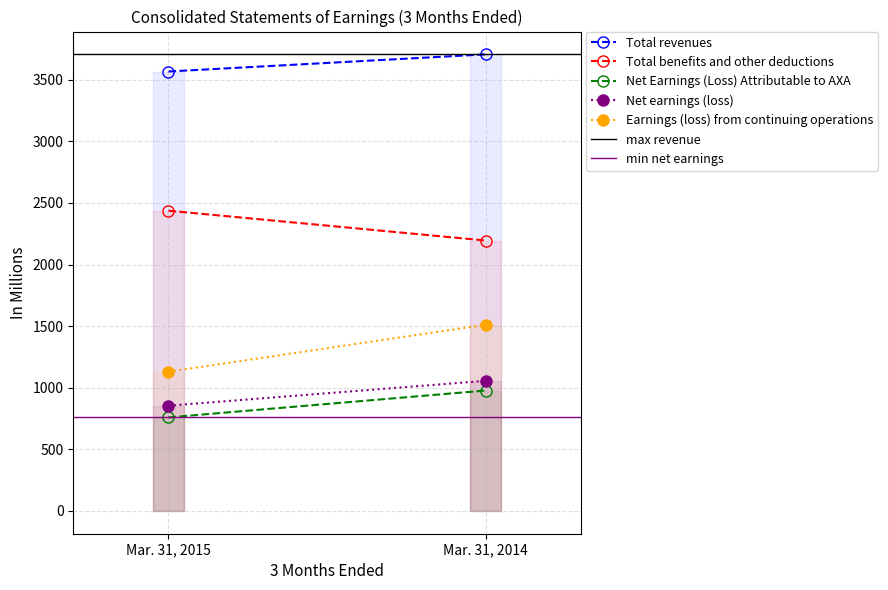

True or false: Total benefits and other deductions has a value of 2437 at Mar. 31, 2015.

True